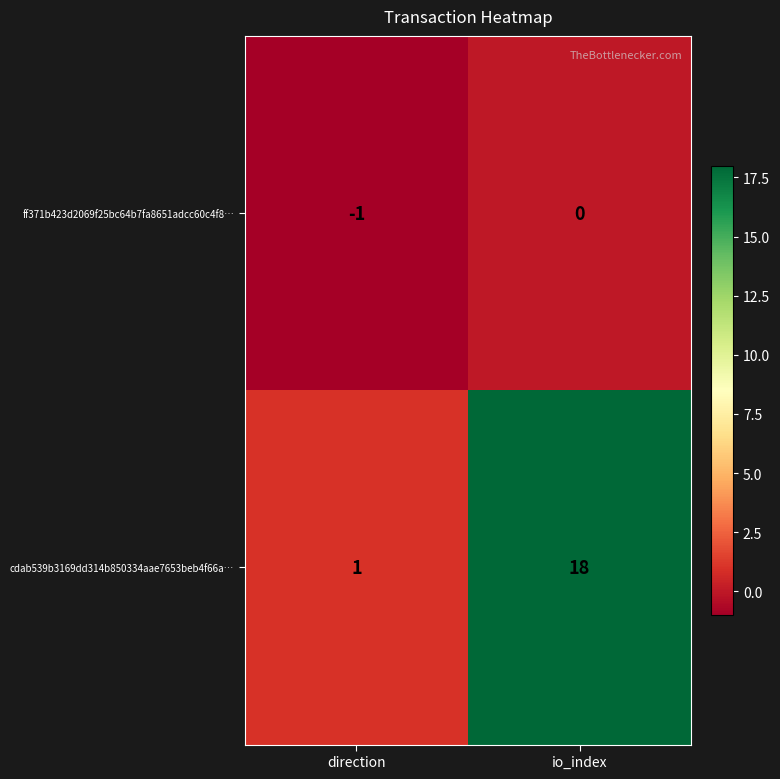

The cdab539b3169dd314b850334aae7653beb4f66a… series shows 18 at io_index. True or false?

True